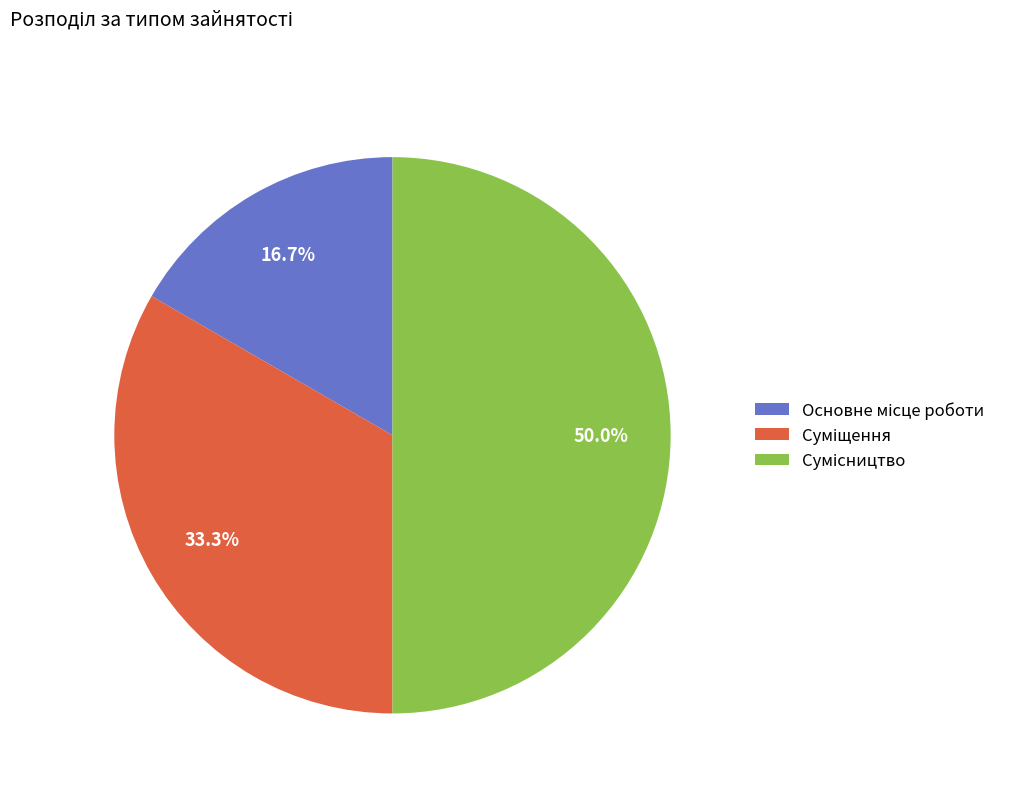

Is Суміщення the majority of the pie?

No